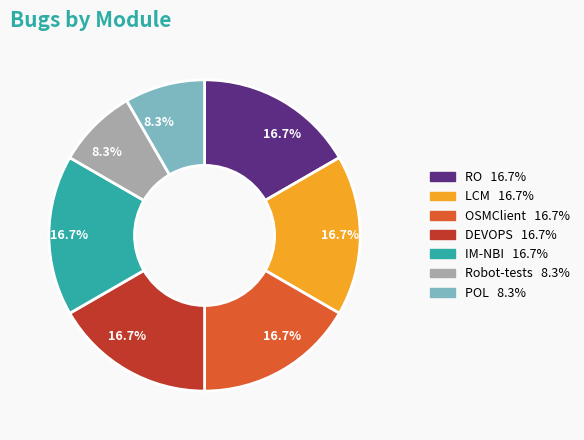

Count the number of slices in the pie.

7